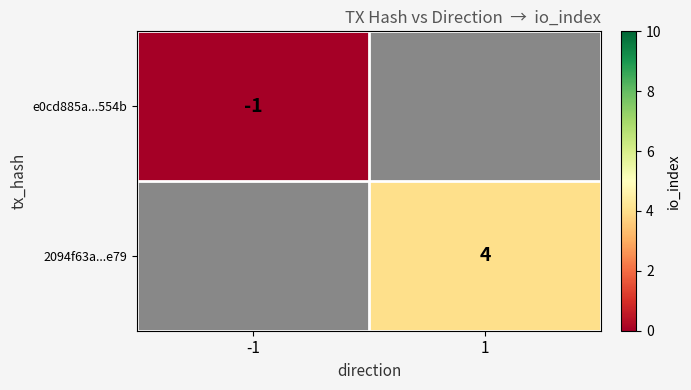

The 2094f63a...e79 series shows 4 at 1. True or false?

True